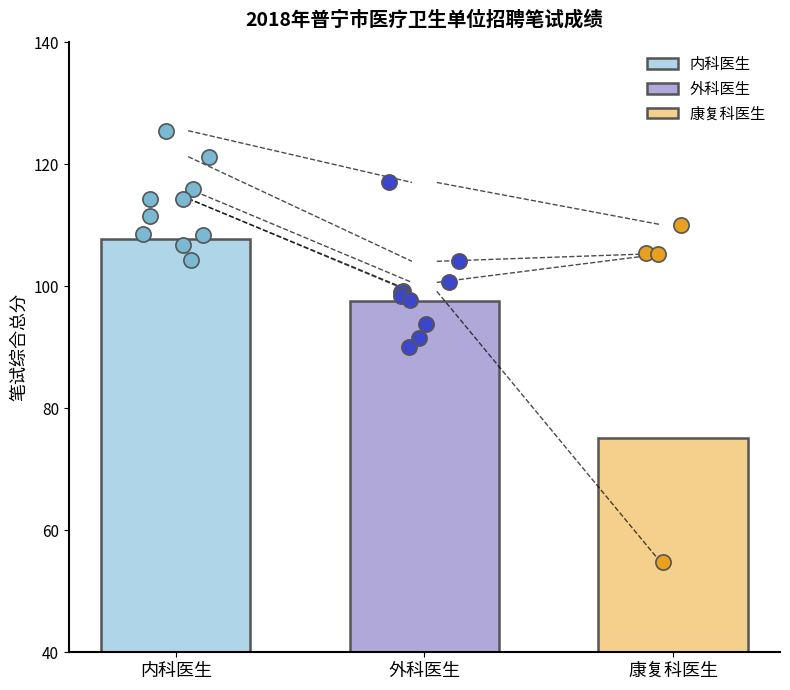

Which series contains the highest Y value?

内科医生